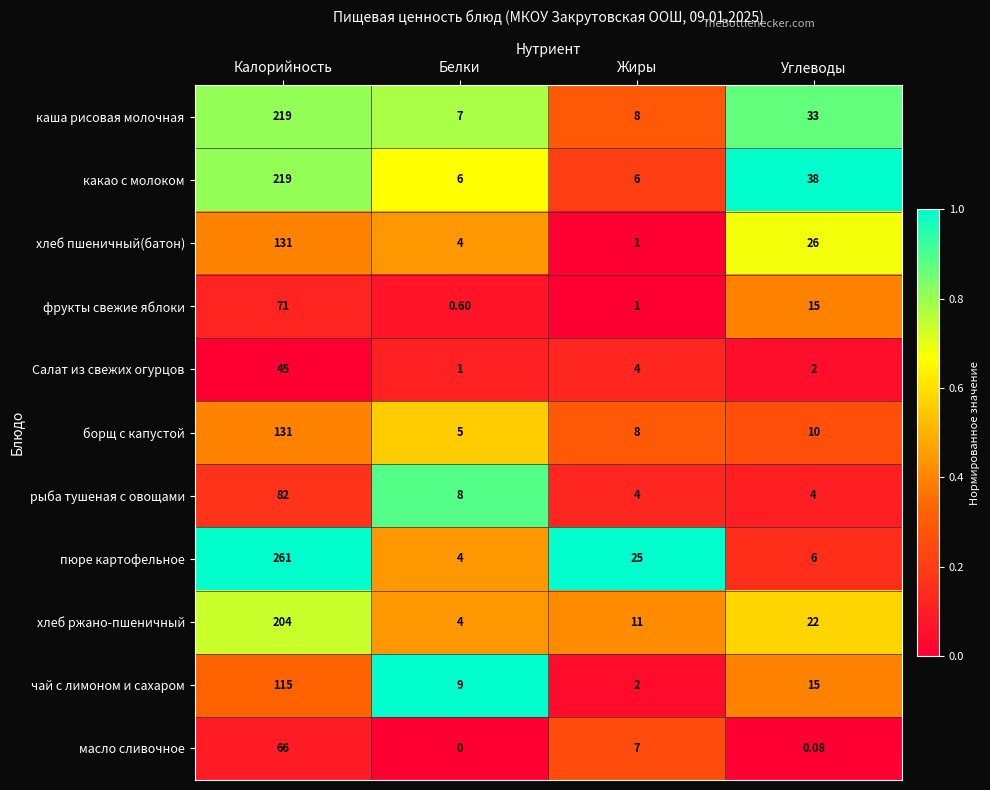

At which category is the sum across all series the highest?

Калорийность